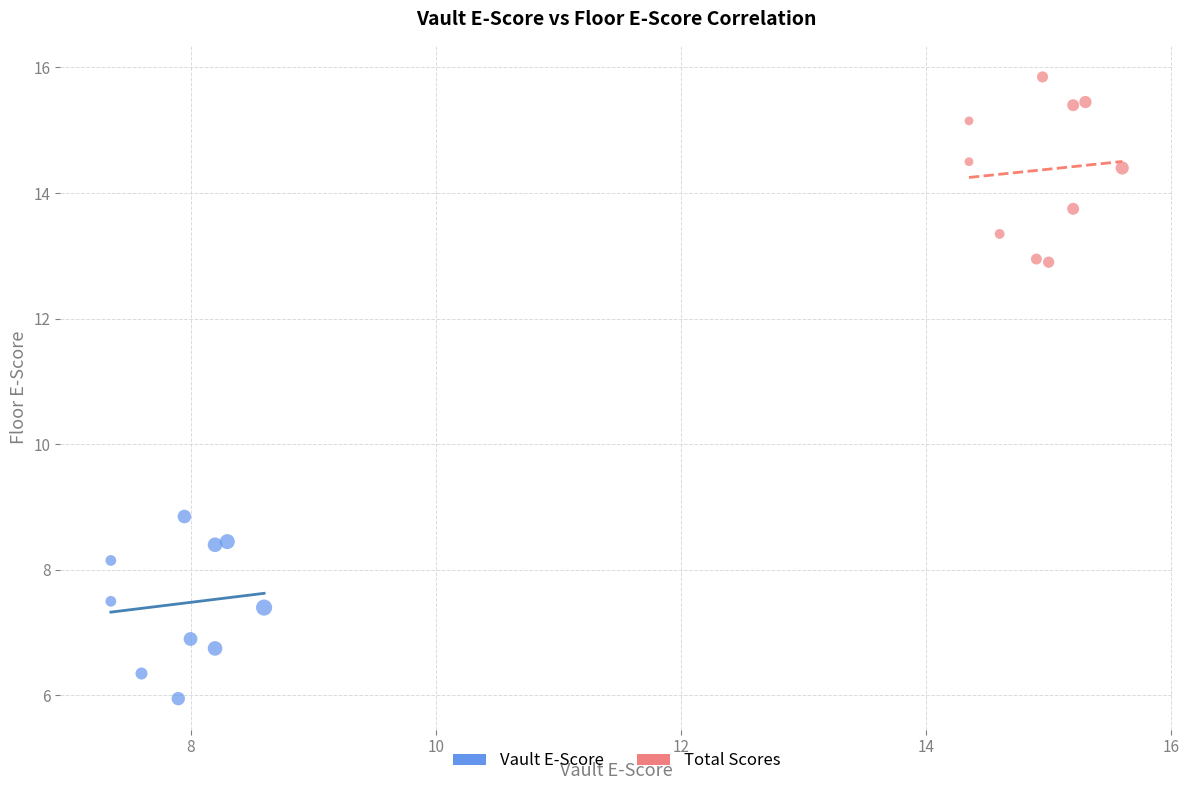

Which series contains the lowest Y value?

Vault E-Score